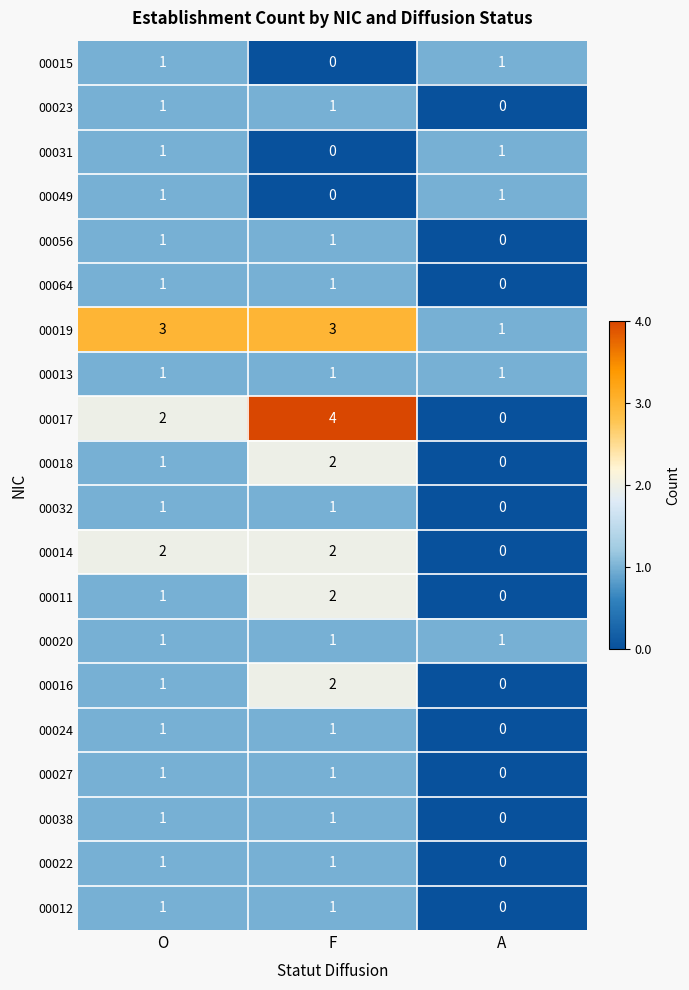

At which label is 00024 closest to 0?

A